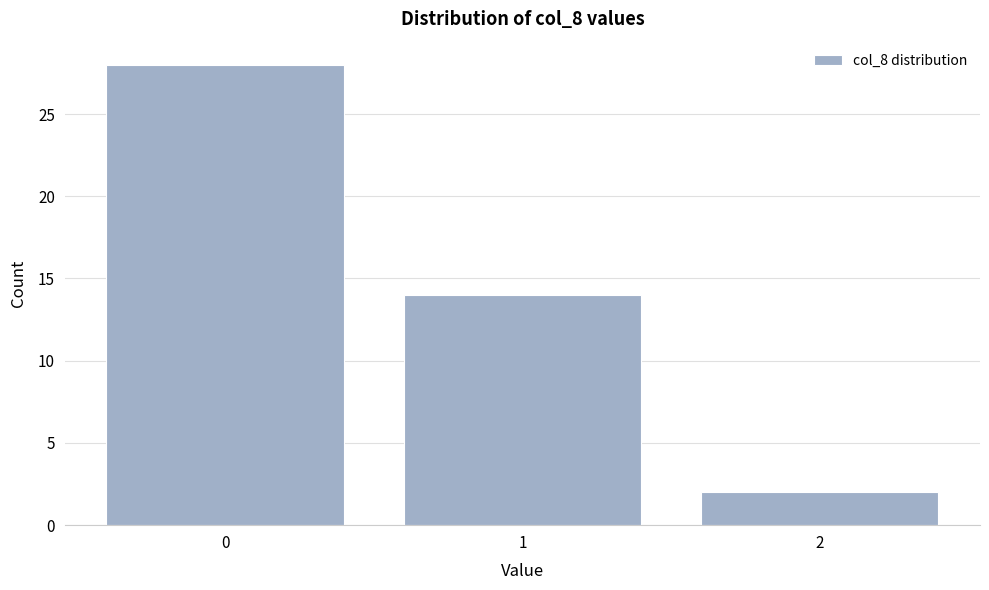

How tall is the bar that spans 0.5 to 1.5 on the x-axis? The values are not printed on the chart, so give them approximately, as read against the axis.

14